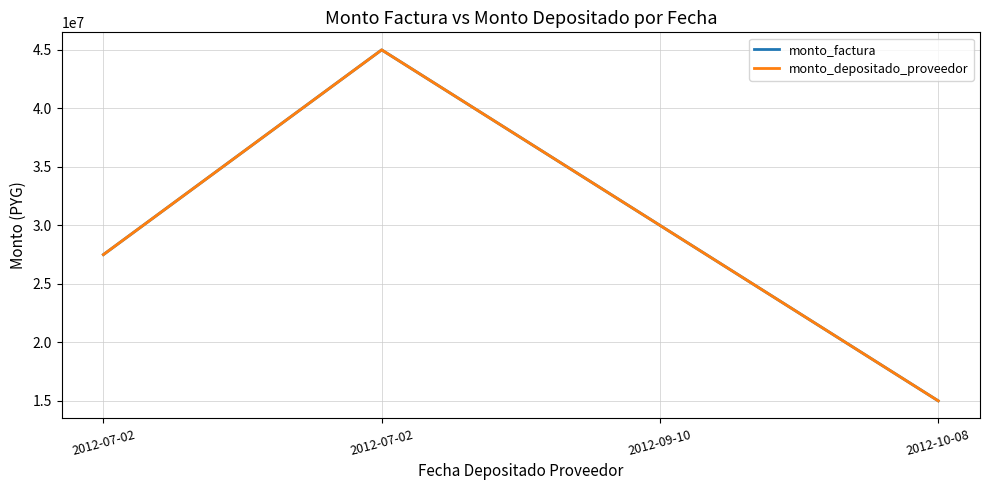

Does the chart have visible grid lines?

Yes